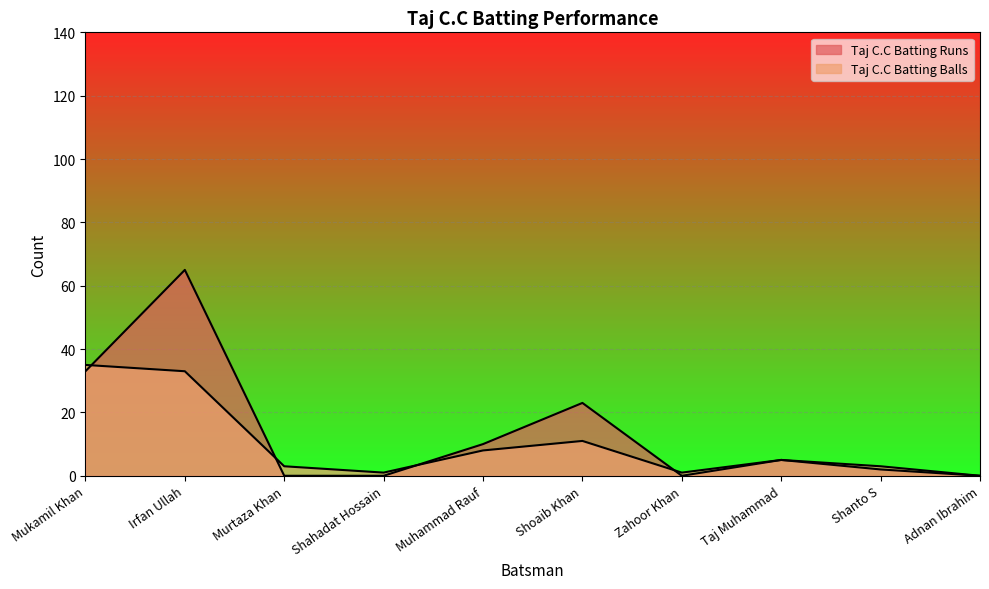

True or false: Taj C.C Batting Runs and Taj C.C Batting Balls cross at least once.

True